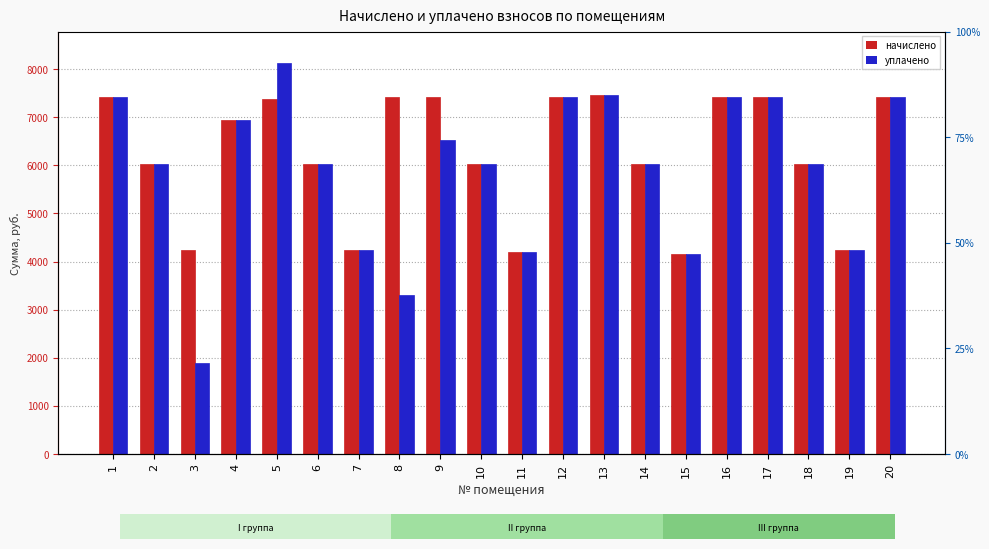

What is the value of the начислено bar at the 12th from the left?

7418.9